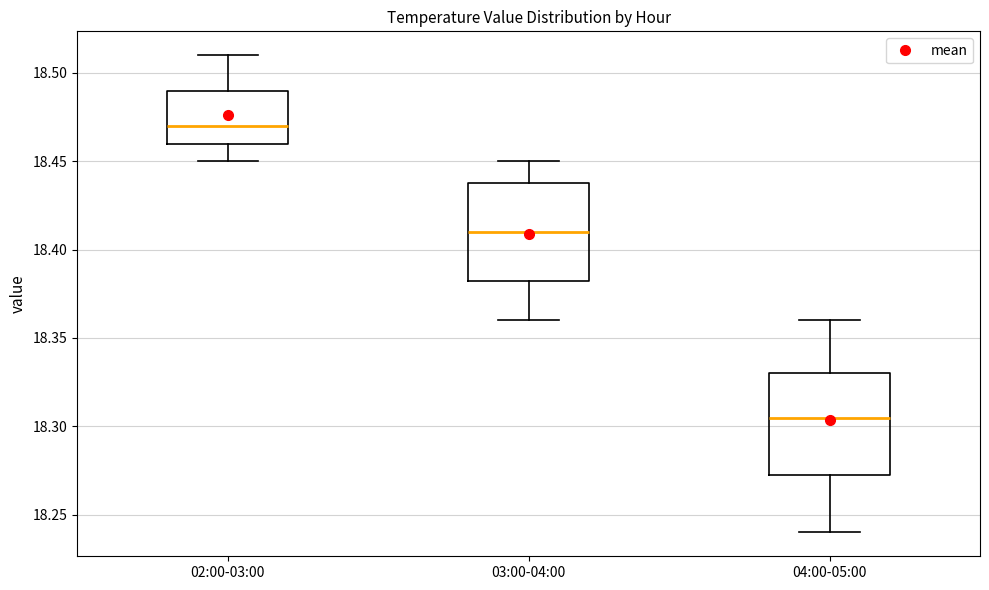

Which box has the highest median line?

02:00-03:00